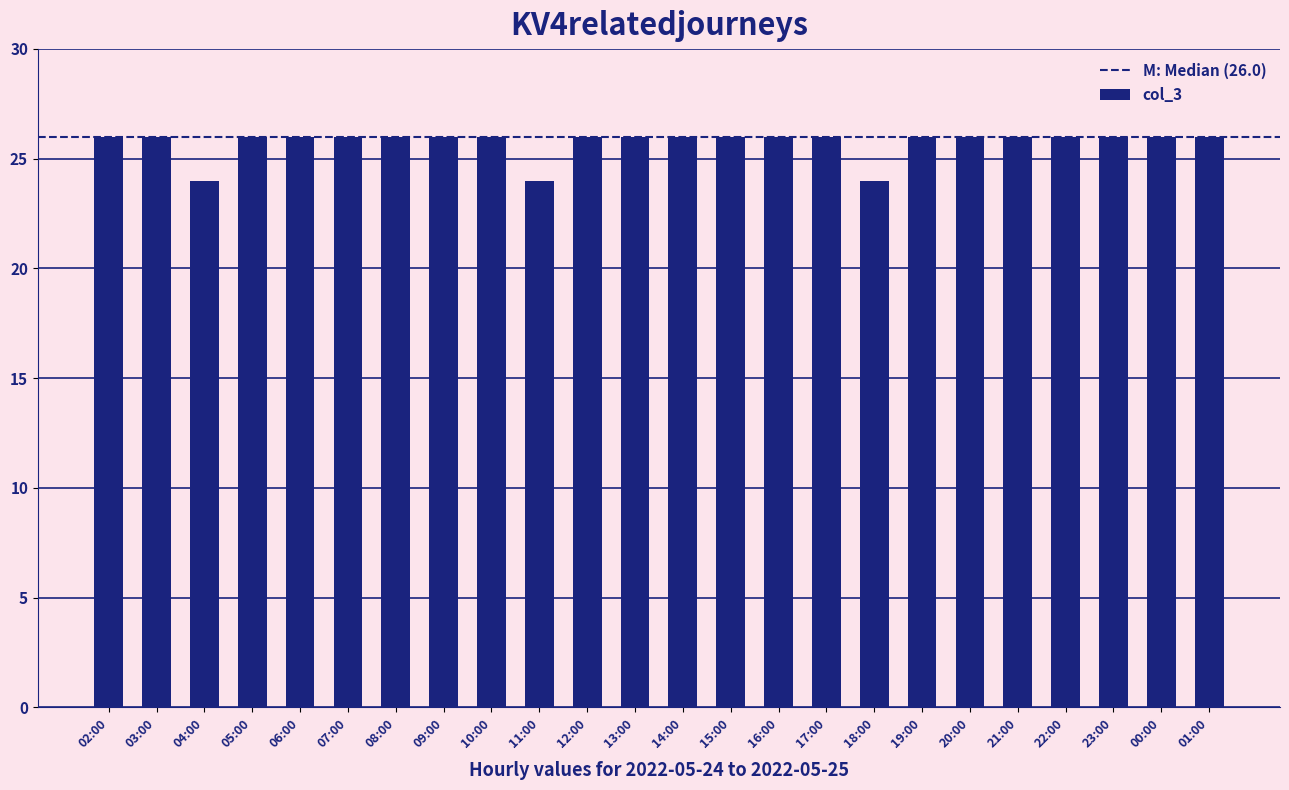

What is the label of the 1st bar from the right?

01:00